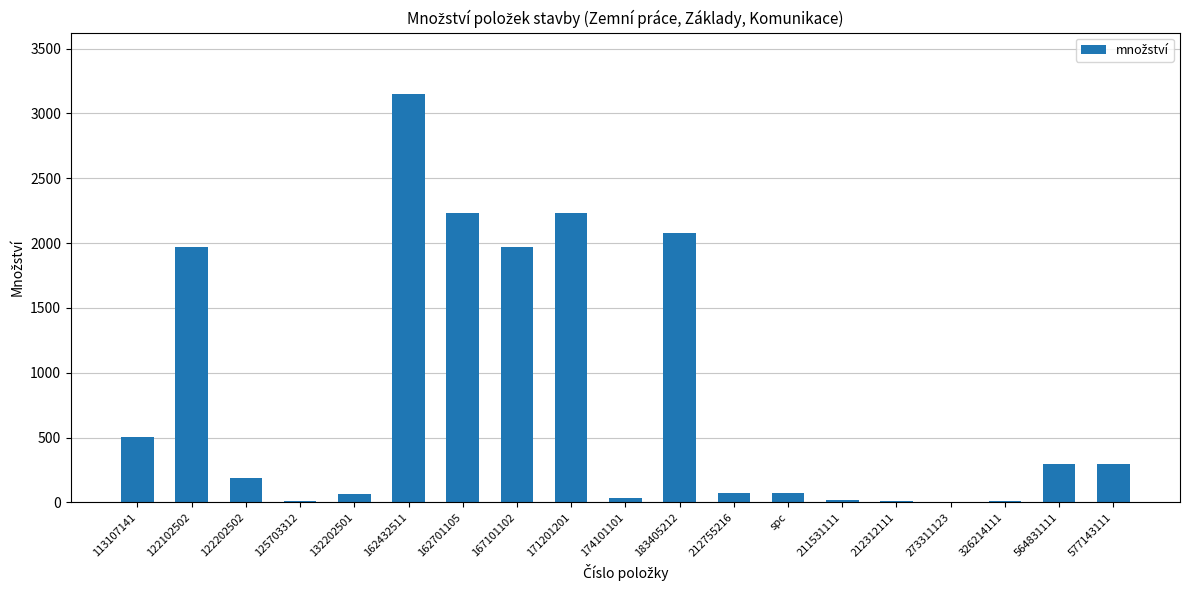

What is the approximate value at 564831111?

300.0